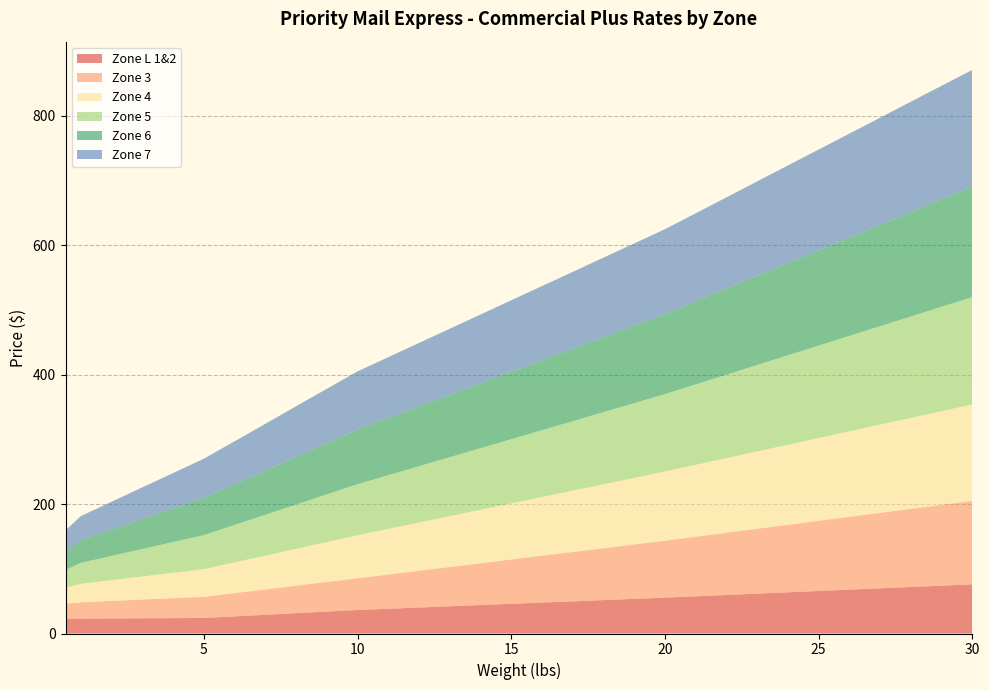

Reading left to right, extract all data points from this chart.

Zone L 1&2: 22.8	23.0	23.2	23.5	23.8	24.0	26.4	28.9	31.4	33.9	36.3	38.2	40.1	42.0	44.0	45.9	47.8	49.6	51.6	53.5	55.4	57.5	59.5	61.5	63.6	65.7	67.7	69.8	71.8	73.9	76.0
Zone 3: 23.3	25.2	27.1	28.9	30.8	32.7	36.0	39.2	42.5	45.8	49.0	52.9	56.8	60.7	64.6	68.5	72.3	76.2	80.2	84.0	88.0	92.0	96.2	100.2	104.3	108.5	112.5	116.7	120.7	124.8	128.9
Zone 4: 25.0	28.6	32.1	35.6	39.2	42.8	47.5	52.2	57.0	61.8	66.5	70.5	74.5	78.6	82.7	86.7	90.7	94.8	98.8	102.8	106.8	111.0	115.2	119.5	123.7	127.9	132.1	136.3	140.6	144.8	148.9
Zone 5: 27.4	32.5	37.5	42.5	47.5	52.5	57.8	63.0	68.3	73.5	78.8	82.9	87.0	91.0	95.1	99.2	103.3	107.3	111.5	115.5	119.6	124.2	128.8	133.5	138.2	142.8	147.4	152.1	156.7	161.3	165.9
Zone 6: 29.4	35.0	40.6	46.2	51.9	57.5	62.9	68.2	73.7	79.1	84.5	88.4	92.3	96.2	100.2	104.1	108.0	111.9	115.8	119.8	123.7	128.3	133.1	137.8	142.5	147.2	151.9	156.6	161.3	166.1	170.8
Zone 7: 31.4	37.2	43.0	48.9	54.7	60.5	66.4	72.2	78.1	84.0	89.8	94.0	98.0	102.2	106.3	110.5	114.5	118.7	122.8	127.0	131.1	135.9	140.9	145.8	150.7	155.7	160.6	165.4	170.4	175.3	180.2